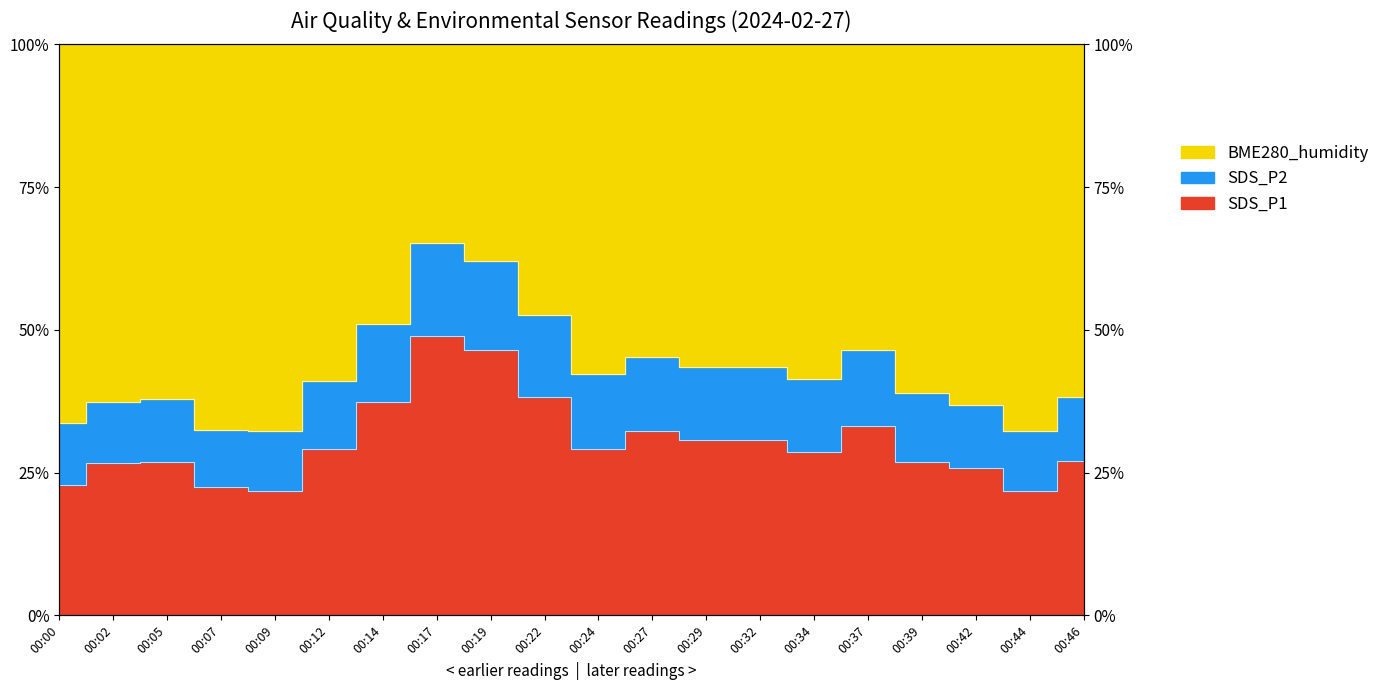

At which label does SDS_P1 first exceed 29?

00:12